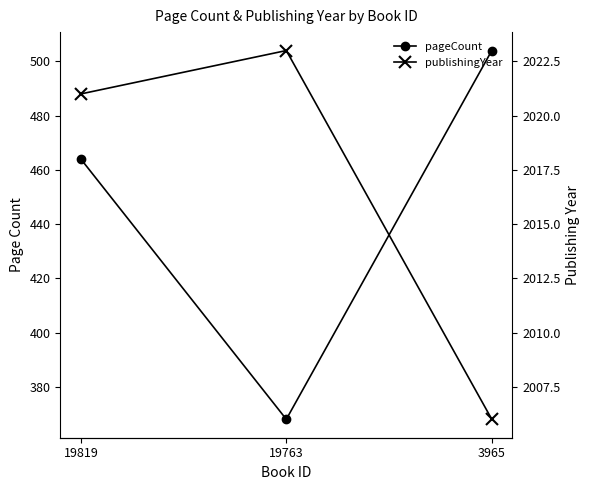

Rank the series by their average value, from highest to lowest.

publishingYear, pageCount